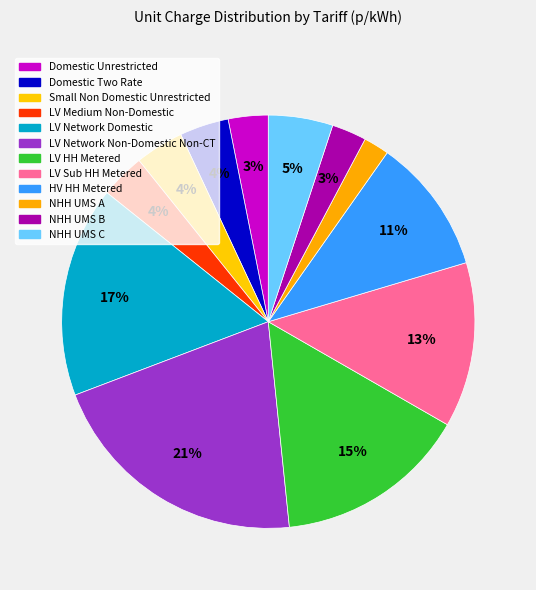

To the nearest percent, what is the difference between the Domestic Two Rate and LV HH Metered slice percentages?

11%